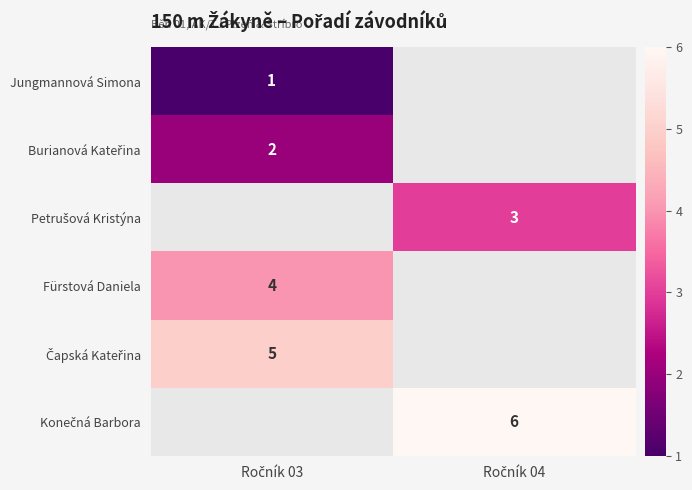

What is the smallest value displayed?

1.0